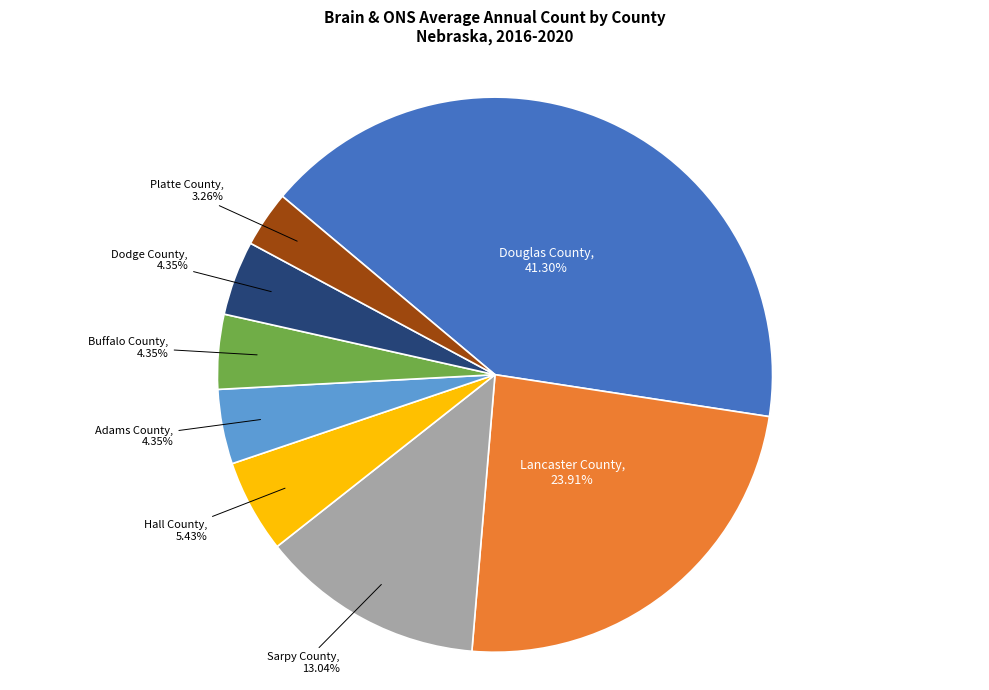

What is the total percentage of Lancaster County and Dodge County?

28.3%